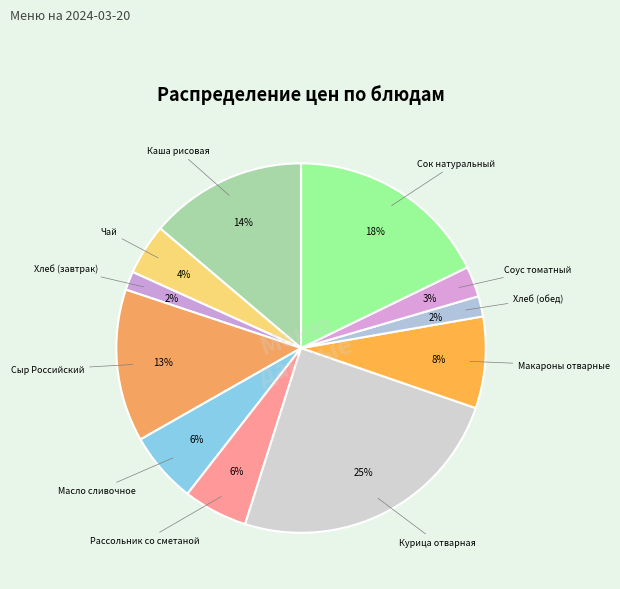

Count the number of slices in the pie.

11